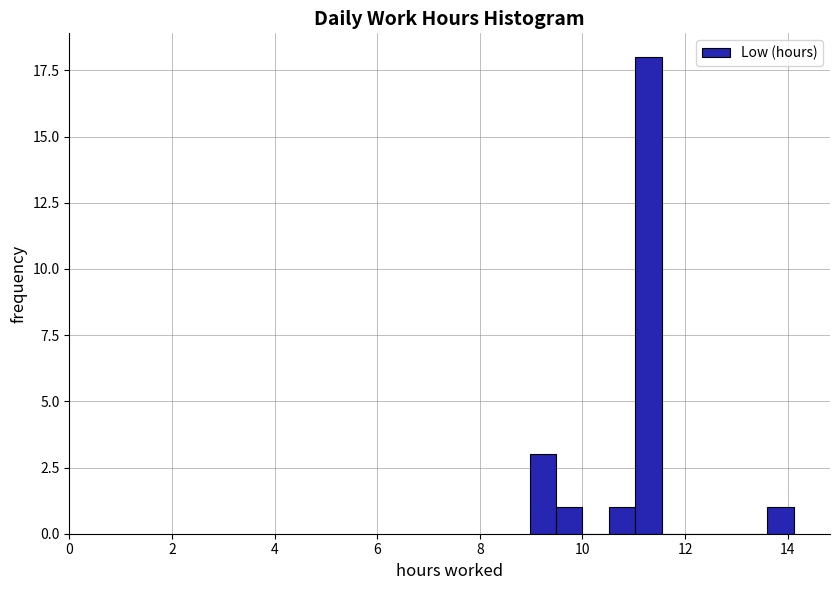

Around what value on the x-axis is the tallest bar? Give the approximate position of its centre, as read against the axis.

11.2